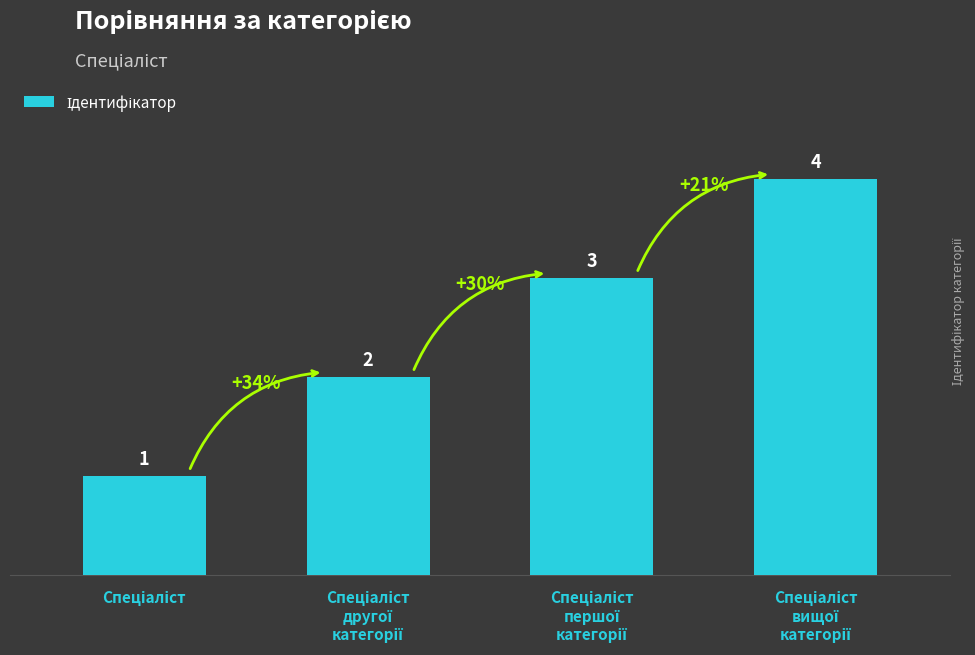

Count the values in the range 2 to 4.

3